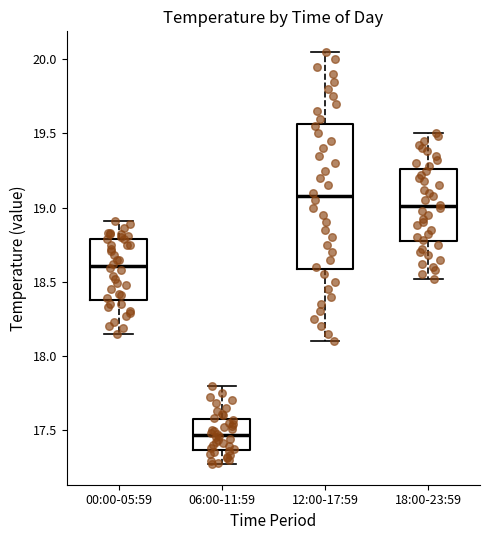

Reading left to right, transcribe this box plot: for each box, give where its median line is, the range the box spans, and where its two whiskers end, as read against the y-axis. The values are not printed on the chart, so give them approximately, as read against the axis.

00:00-05:59: median 18.60, box 18.40 to 18.80, whiskers 18.15 to 18.90
06:00-11:59: median 17.45, box 17.35 to 17.55, whiskers 17.25 to 17.80
12:00-17:59: median 19.10, box 18.60 to 19.55, whiskers 18.10 to 20.05
18:00-23:59: median 19.00, box 18.75 to 19.25, whiskers 18.50 to 19.50